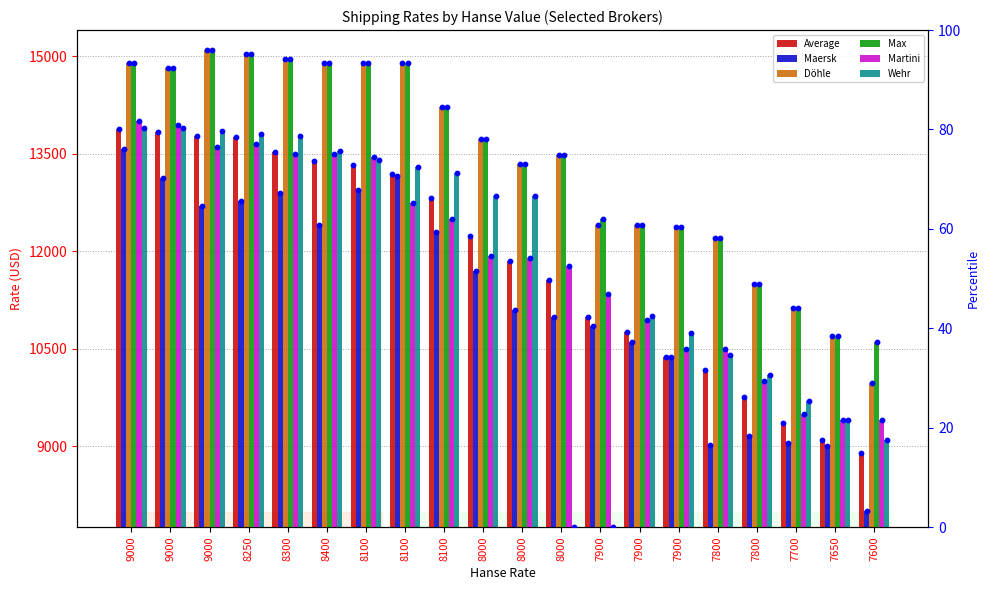

Which series contains the lowest Y value?

Wehr